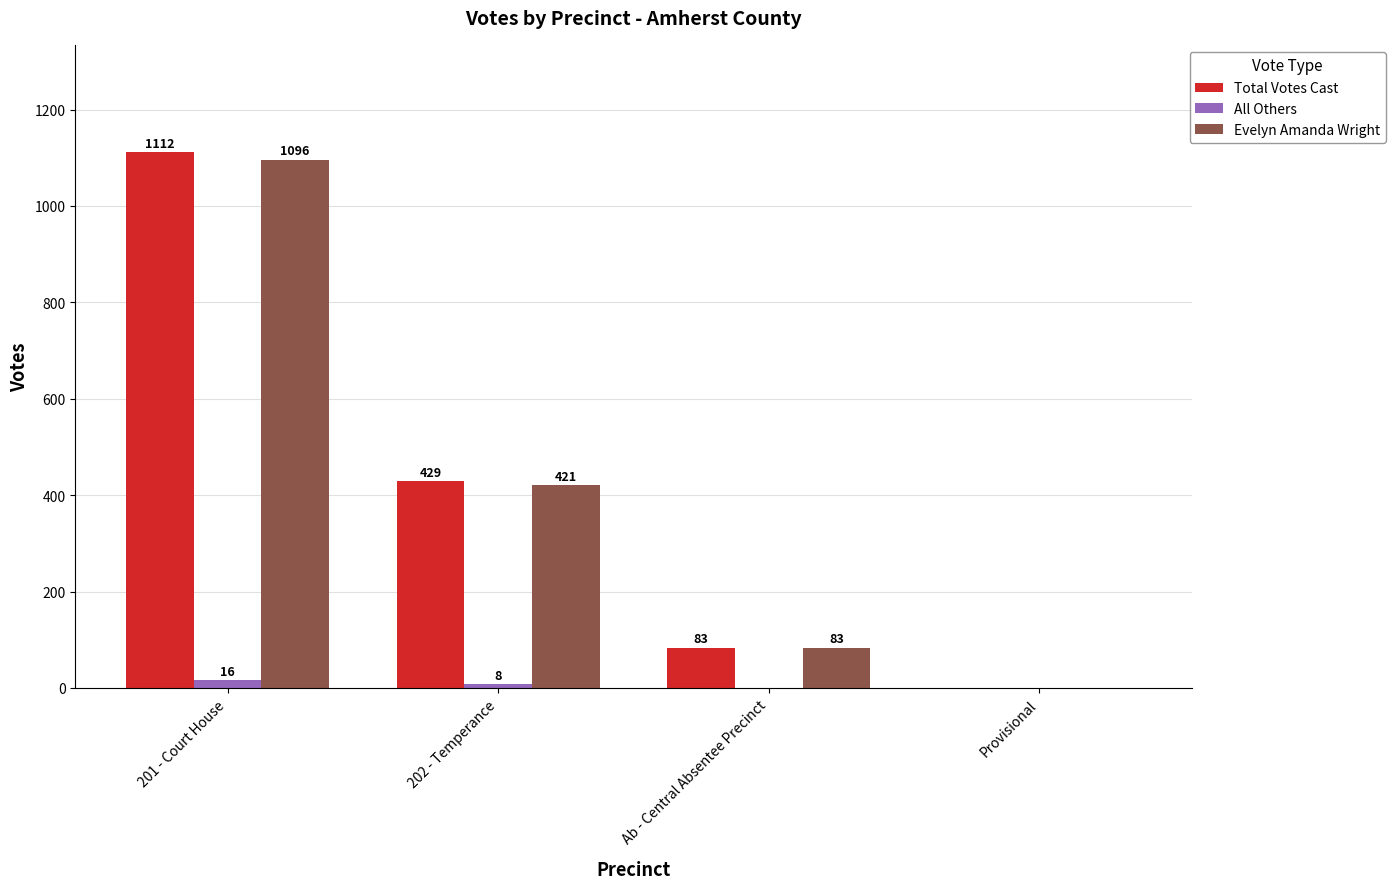

Is it true that Total Votes Cast equals 429 at 202 - Temperance?

True